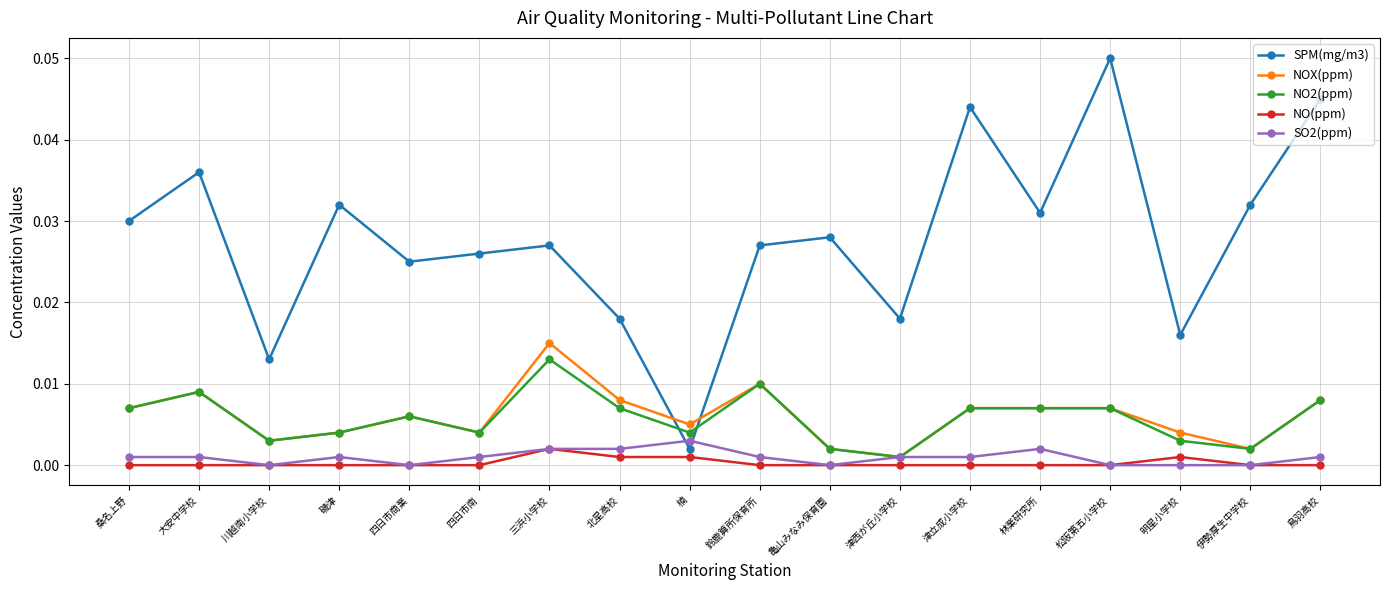

How many lines are shown in the chart?

5